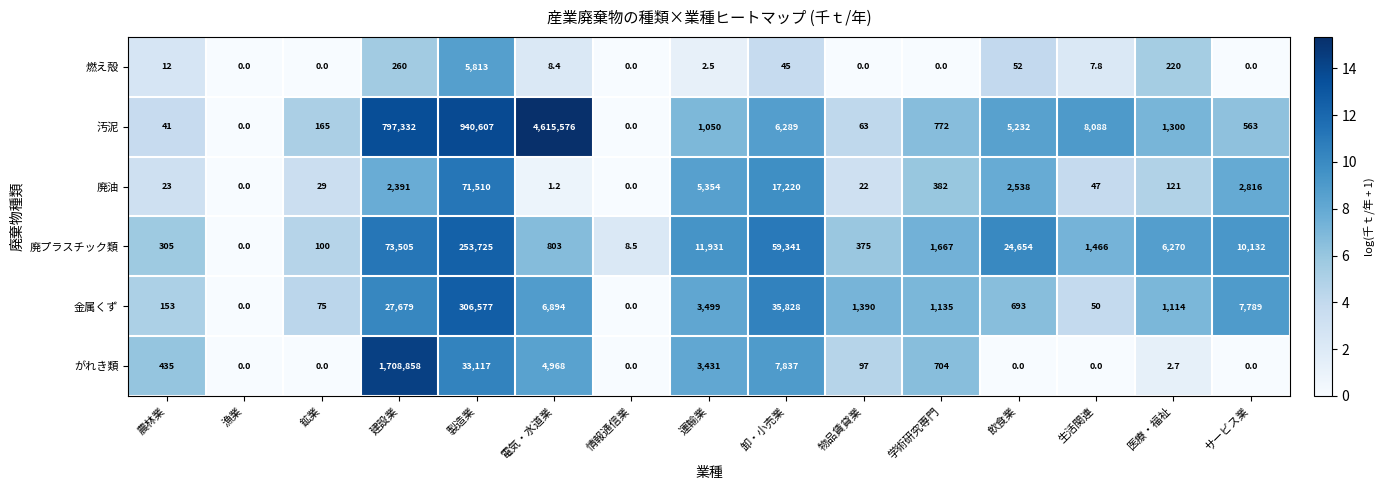

What is the difference between the 汚泥 values at 学術研究専門 and 製造業?

939835.0